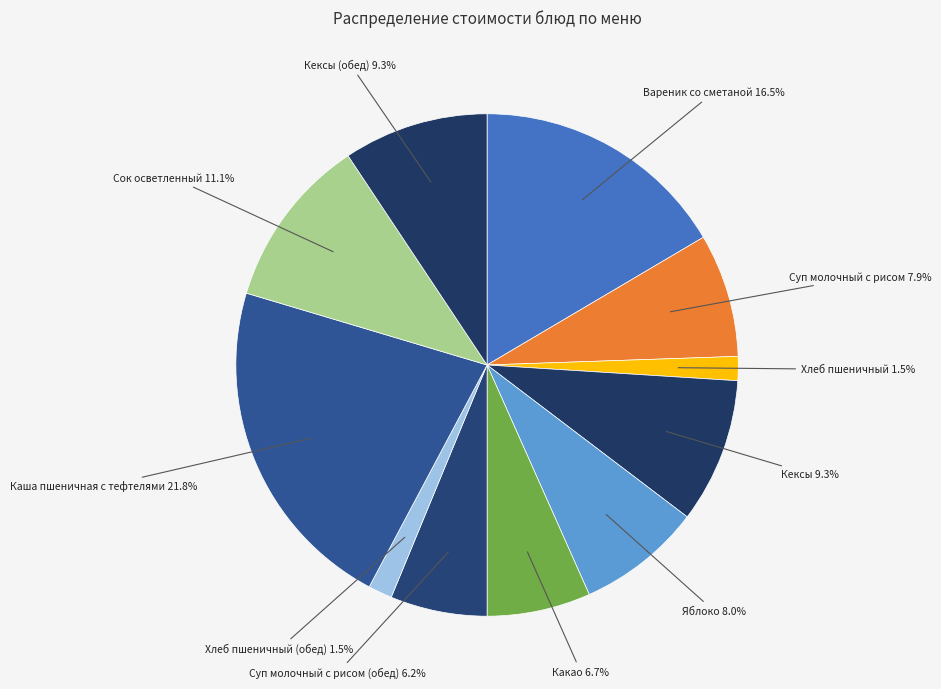

To the nearest percent, what is the difference between the Кексы and Хлеб пшеничный (обед) slice percentages?

8%